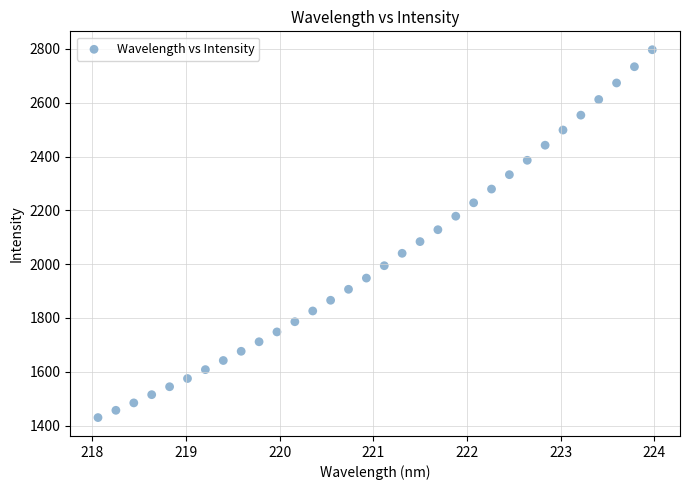

What is the range of Y values (max minus min)?

1367.2